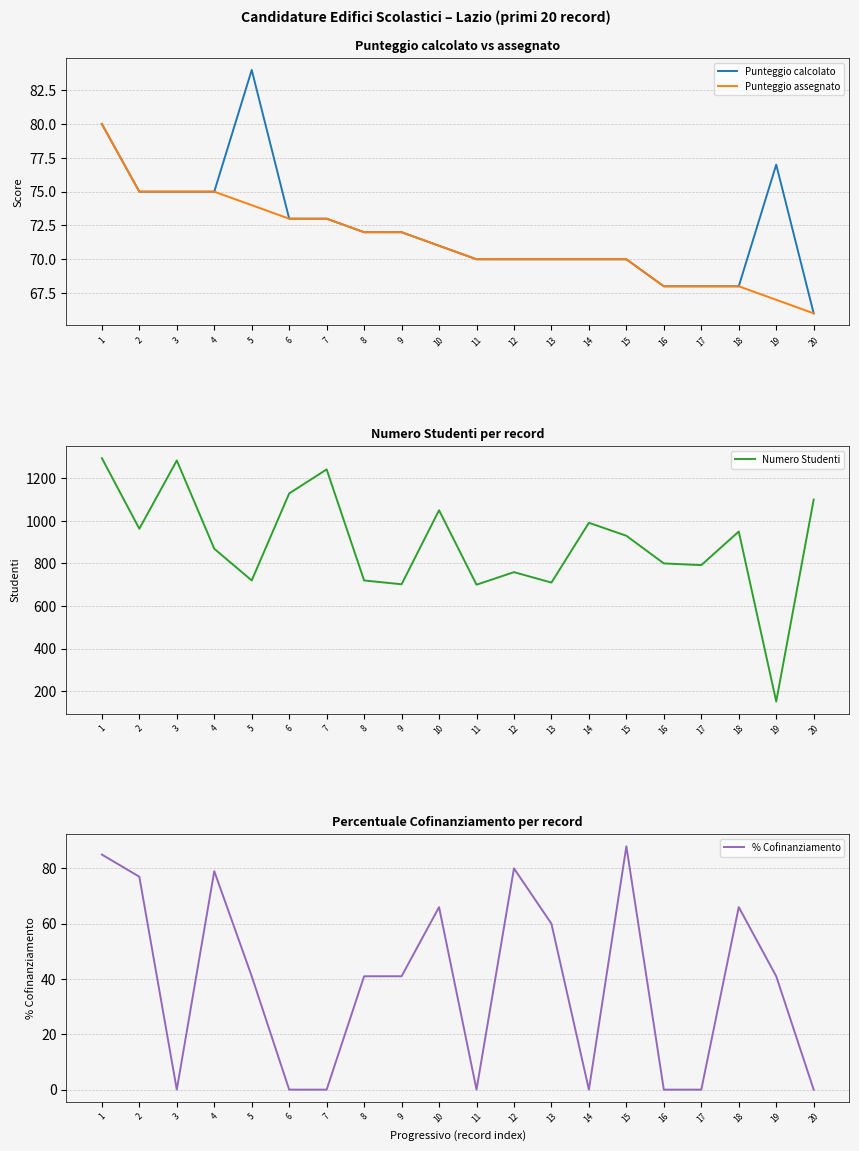

Reading left to right, what are all the values shown in this chart?

Punteggio calcolato: 1=80	2=75	3=75	4=75	5=84	6=73	7=73	8=72	9=72	10=71	11=70	12=70	13=70	14=70	15=70	16=68	17=68	18=68	19=77	20=66
Punteggio assegnato: 1=80	2=75	3=75	4=75	5=74	6=73	7=73	8=72	9=72	10=71	11=70	12=70	13=70	14=70	15=70	16=68	17=68	18=68	19=67	20=66
Numero Studenti: 1=1295	2=963	3=1284	4=869	5=720	6=1129	7=1242	8=720	9=702	10=1050	11=700	12=759	13=710	14=991	15=930	16=800	17=792	18=950	19=151	20=1100
% Cofinanziamento: 1=85	2=77	3=0	4=79	5=41	6=0	7=0	8=41	9=41	10=66	11=0	12=80	13=60	14=0	15=88	16=0	17=0	18=66	19=41	20=0